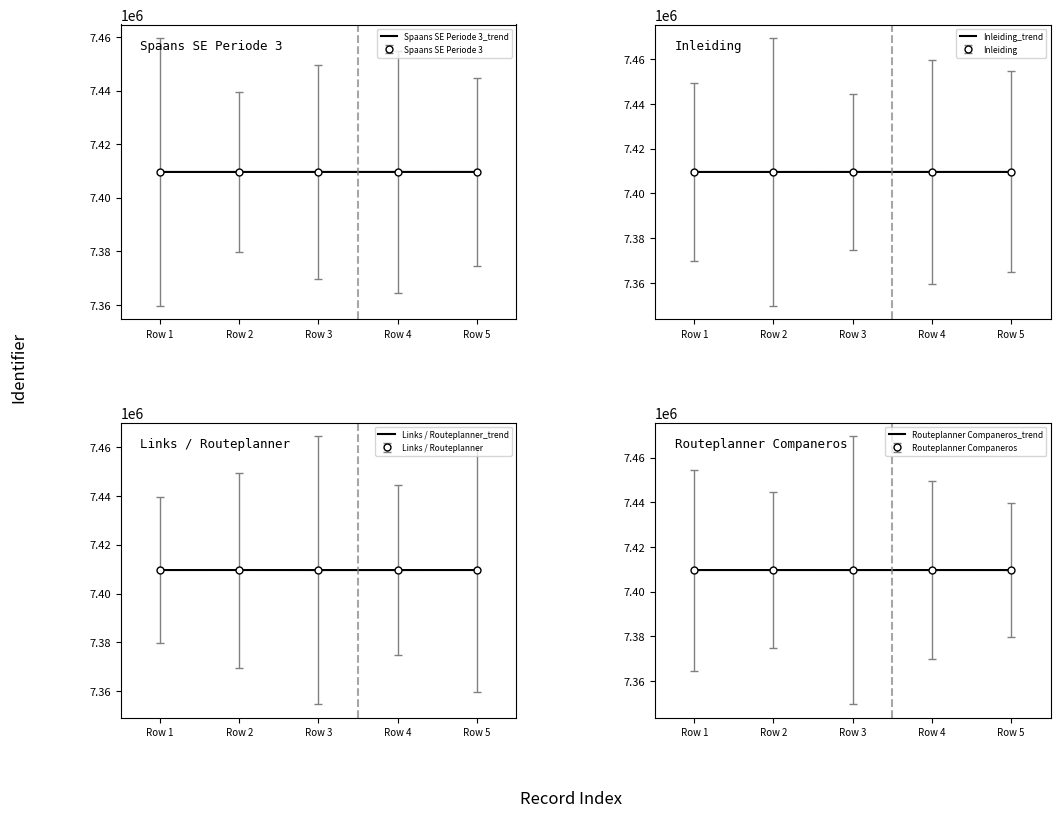

Which category has the highest value across all series?

Row 5